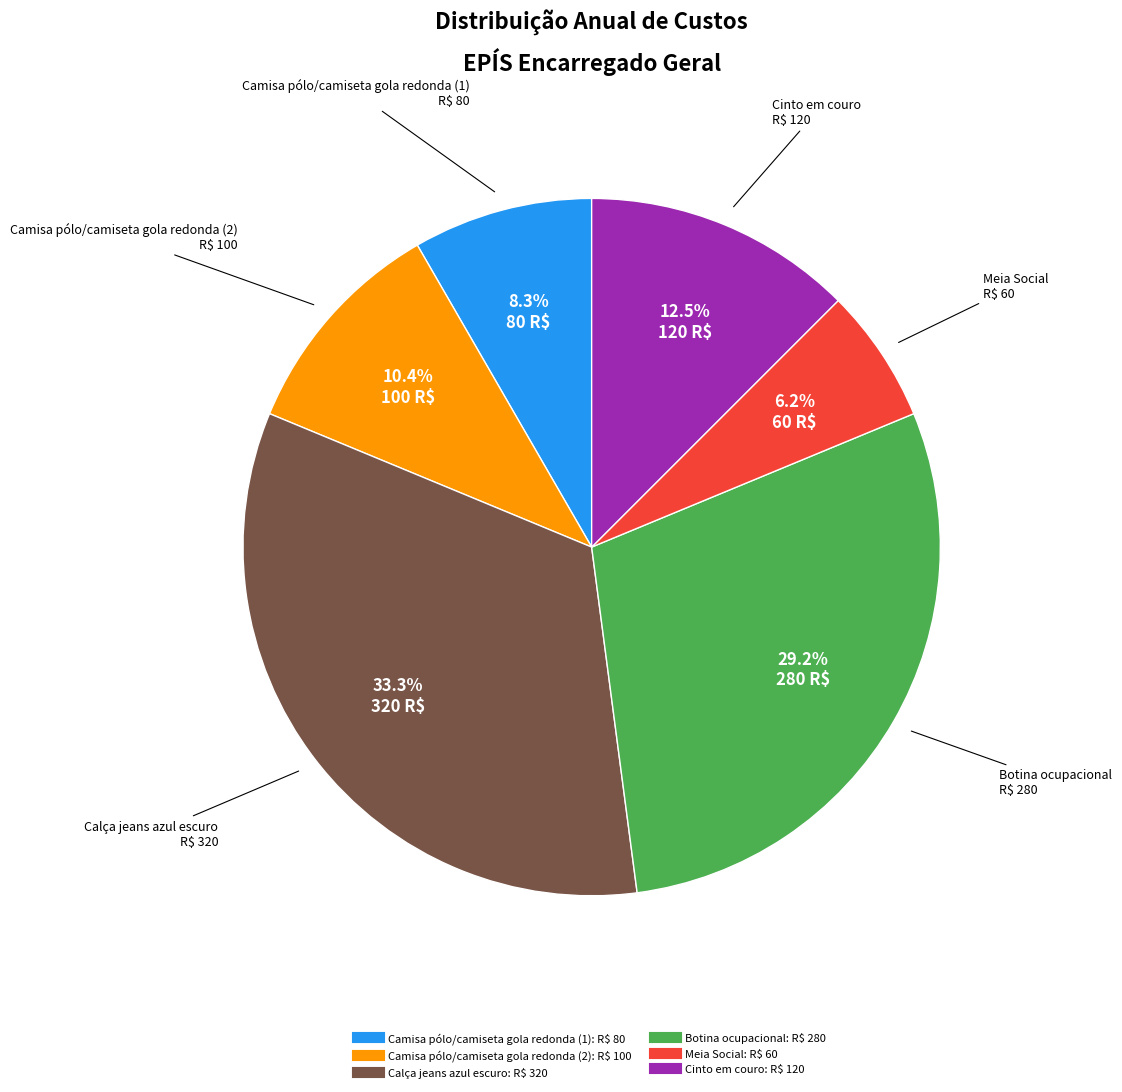

To the nearest percent, what percentage of the pie is Botina ocupacional?

29%